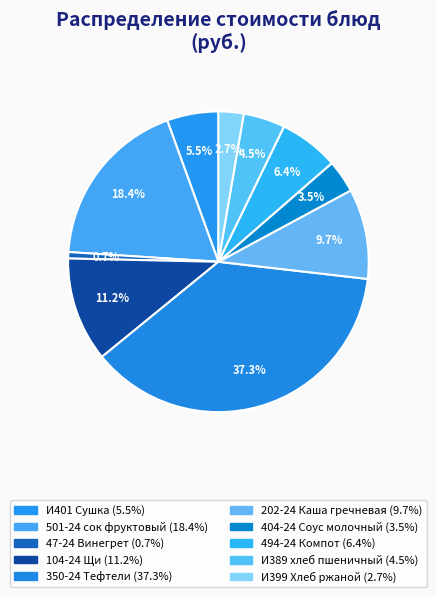

How many slices are in this pie chart?

10